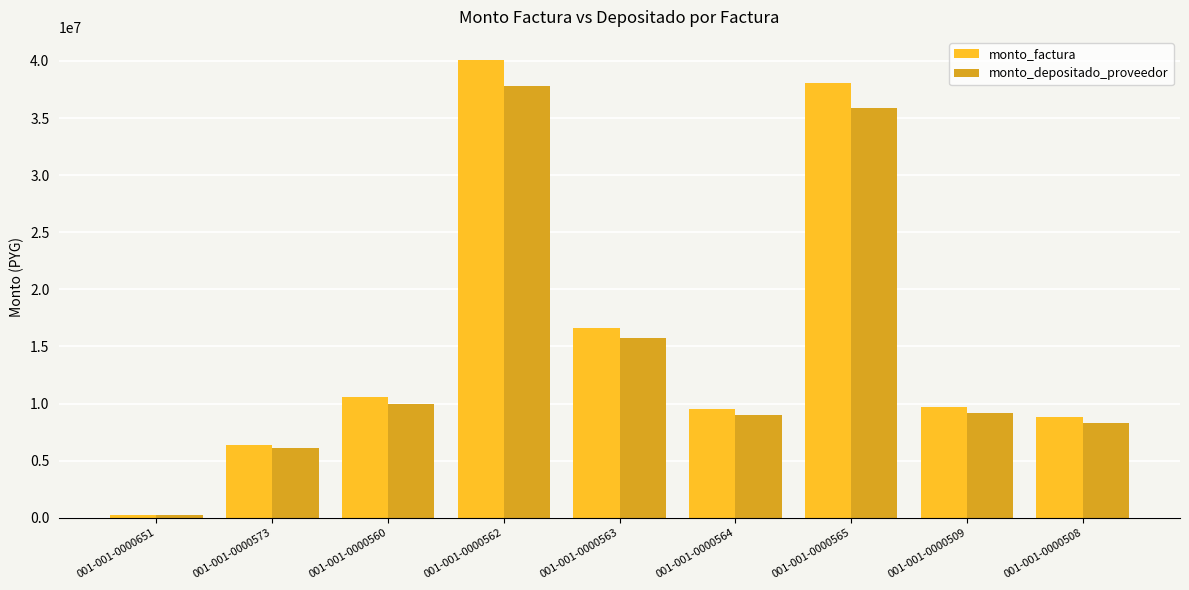

What is the total value across all series at 001-001-0000564?

18527748